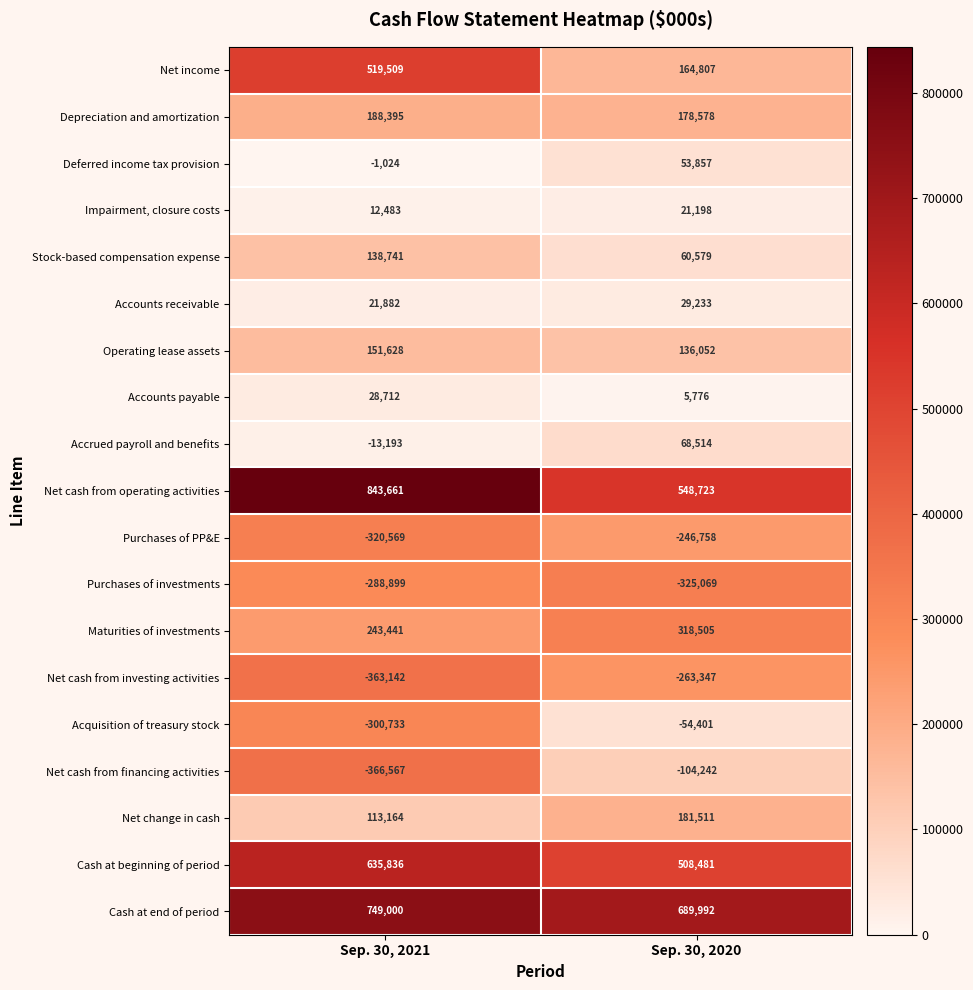

What is the smallest value displayed?

-366567